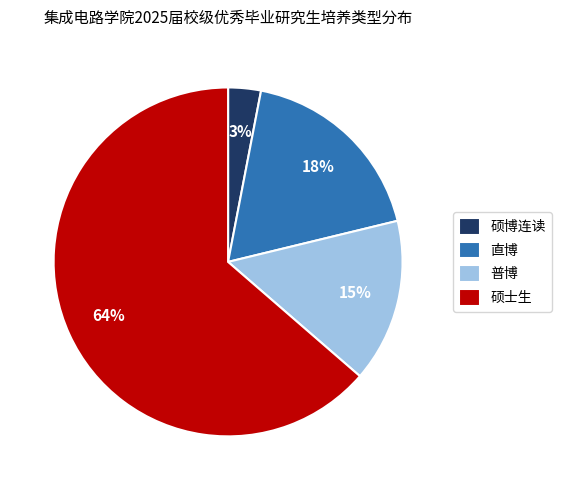

Rank the categories by value from highest to lowest.

硕士生, 直博, 普博, 硕博连读